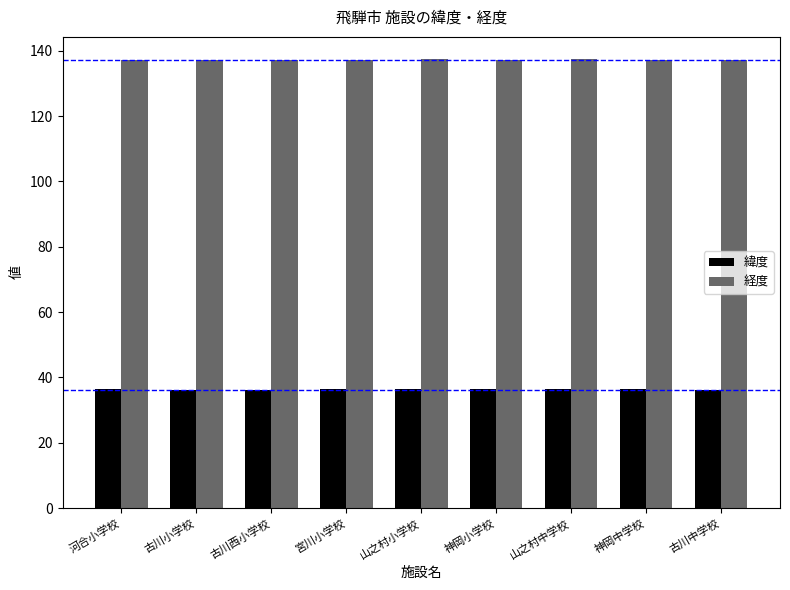

What is the minimum value shown in the chart?

36.2